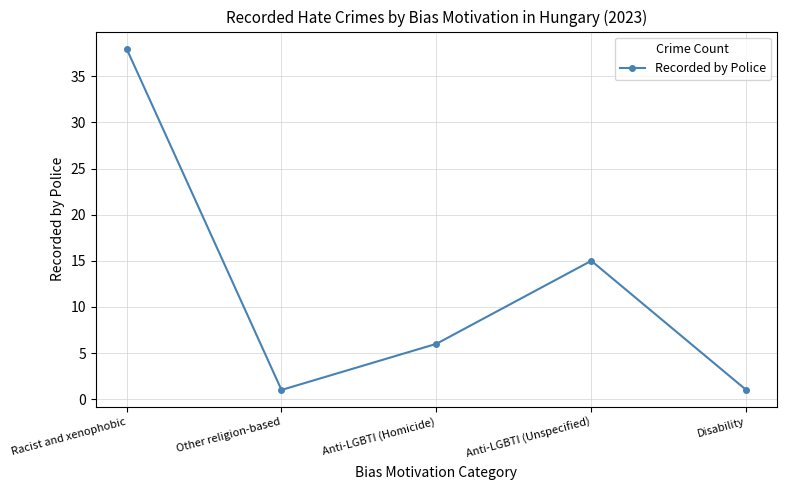

What position from the right is Anti-LGBTI (Homicide)?

3